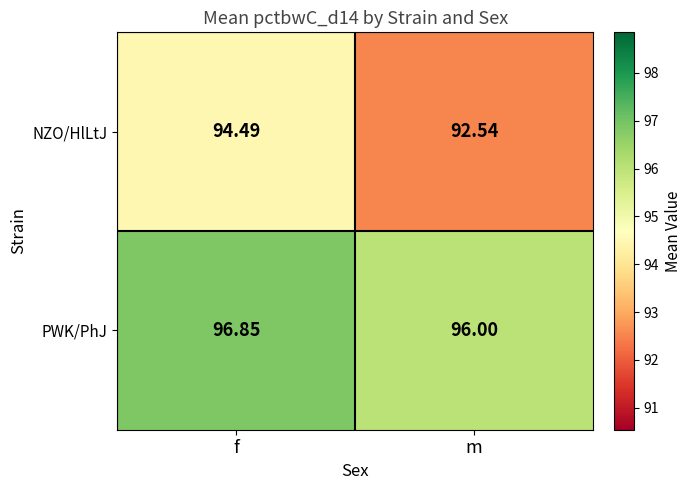

Rank the series by their maximum value, from highest to lowest.

PWK/PhJ, NZO/HlLtJ